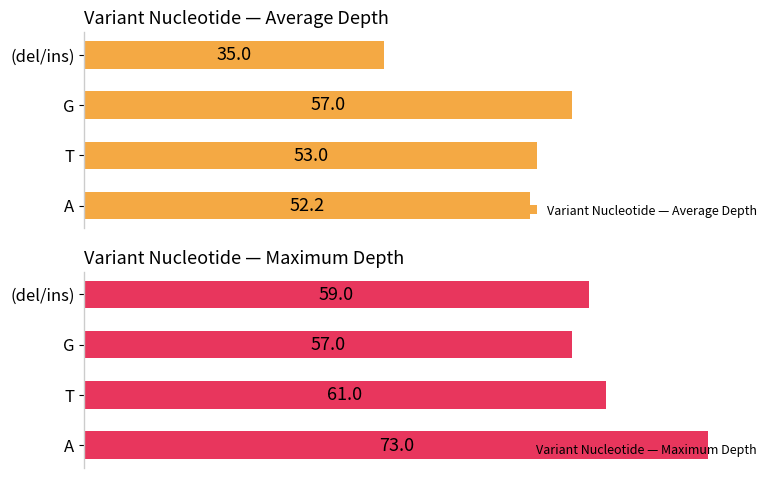

Count the number of categories in the chart.

4